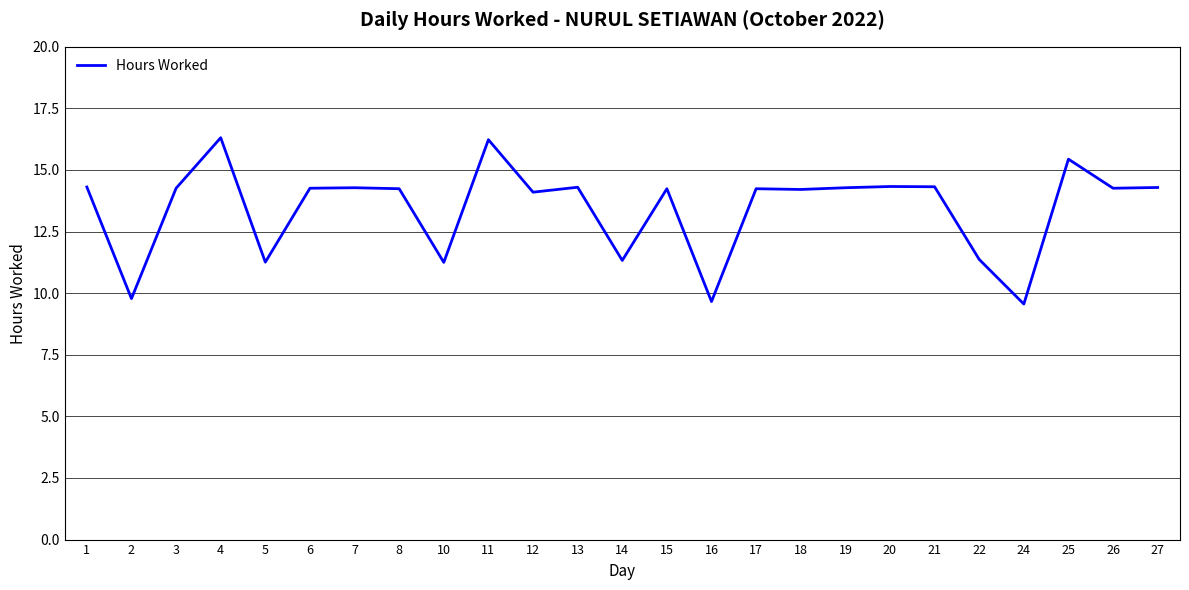

What value does the data have at 22?

11.4